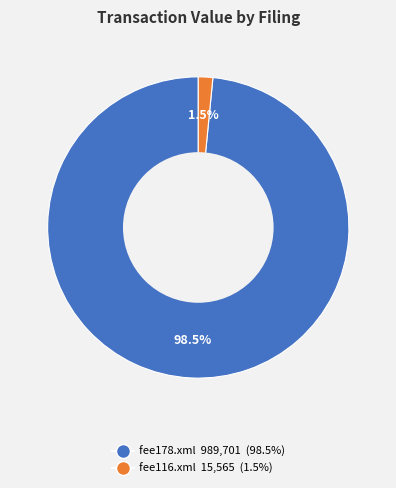

Between fee178.xml and fee116.xml, which is larger?

fee178.xml